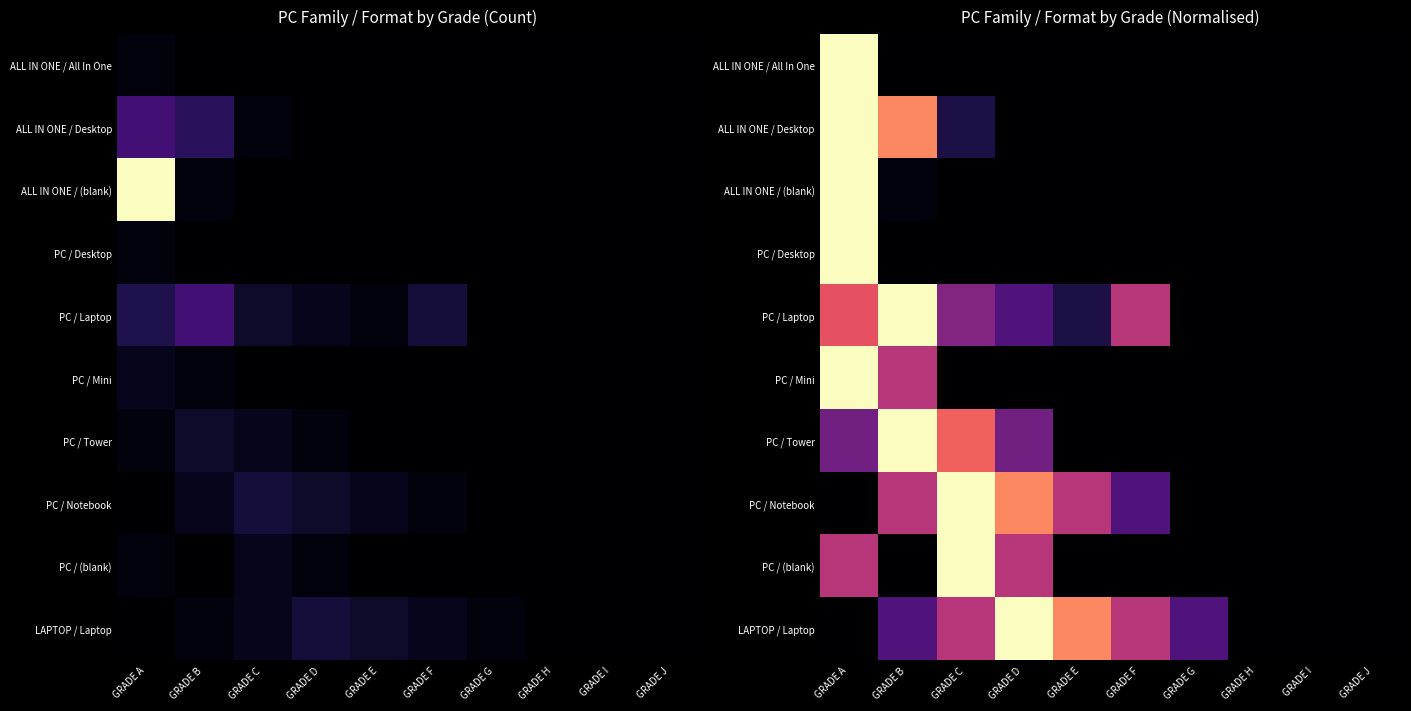

Which series changed the most between GRADE E and GRADE J?

LAPTOP / Laptop